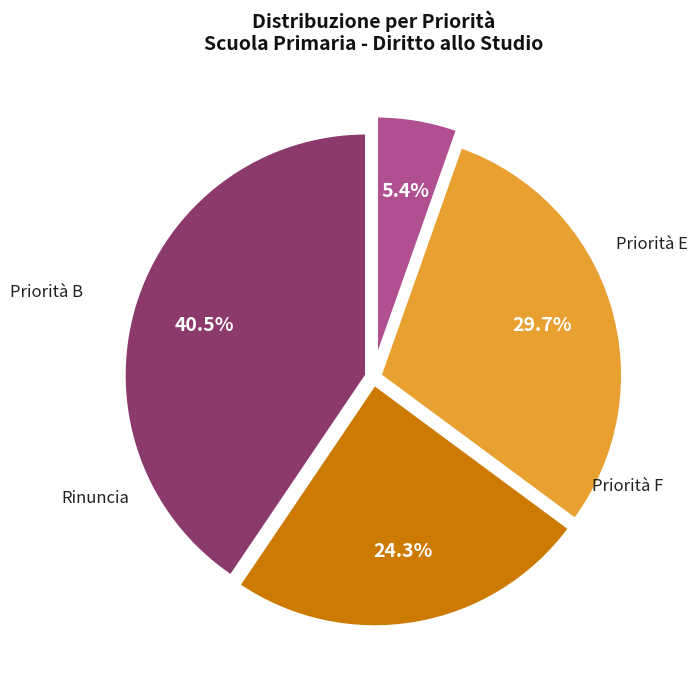

To the nearest percent, what is the combined percentage of Priorità F and Priorità E?

54%